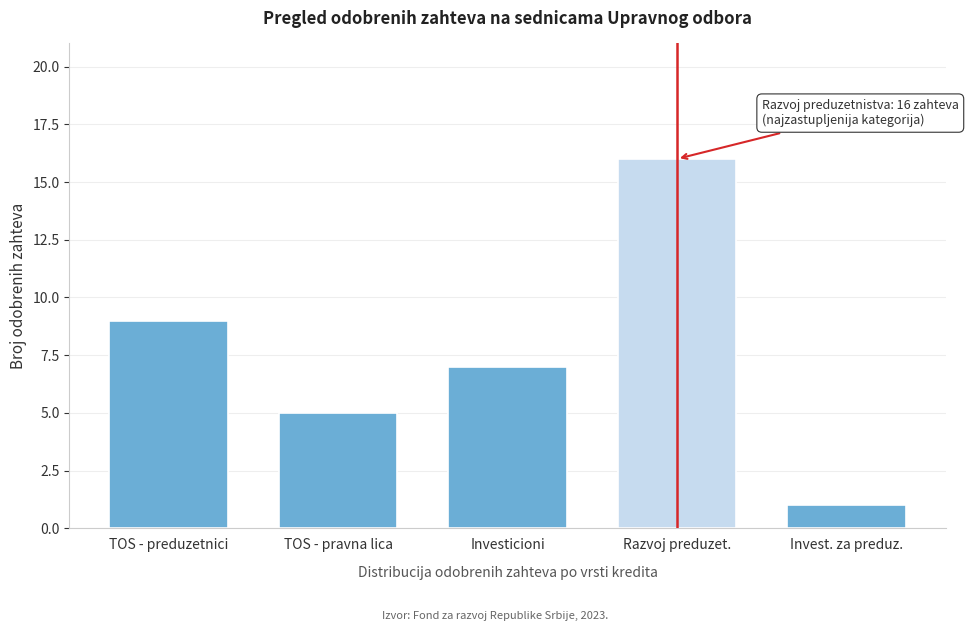

Reading right to left, what are all the values shown in this chart?

1	16	7	5	9